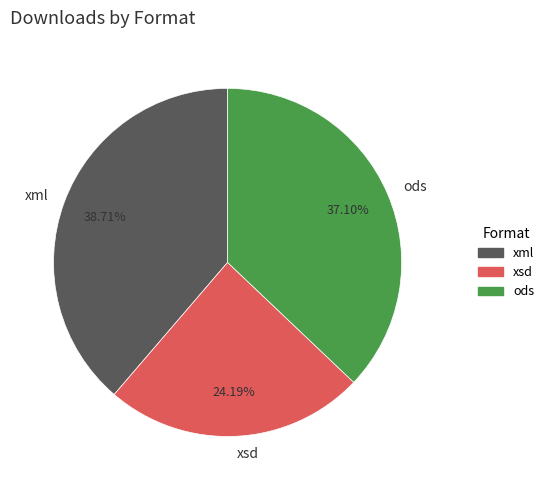

To the nearest percent, what percentage of the pie is ods?

37%